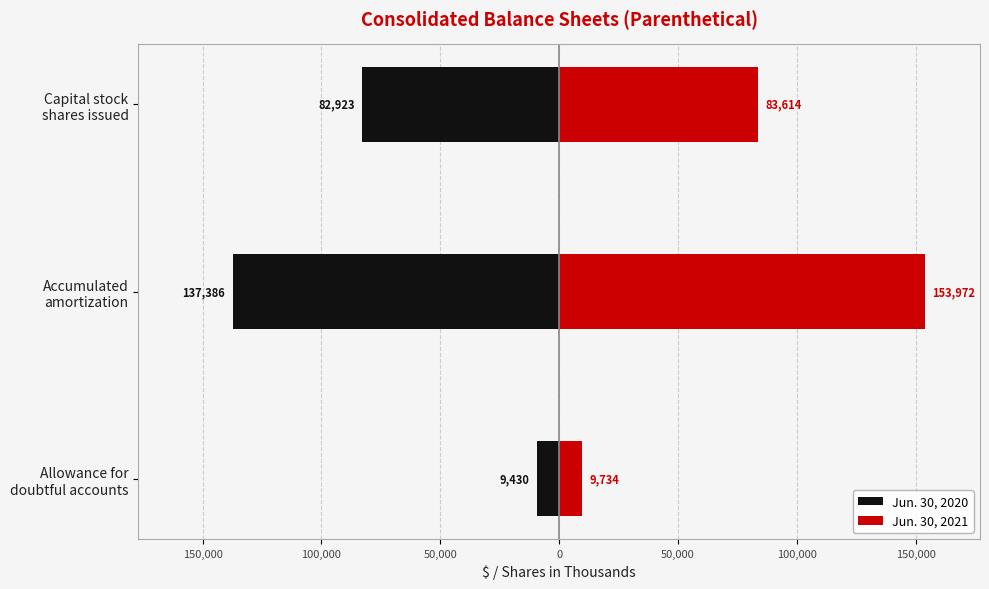

Is it true that Jun. 30, 2021 equals 153972 at Accumulated amortization?

True